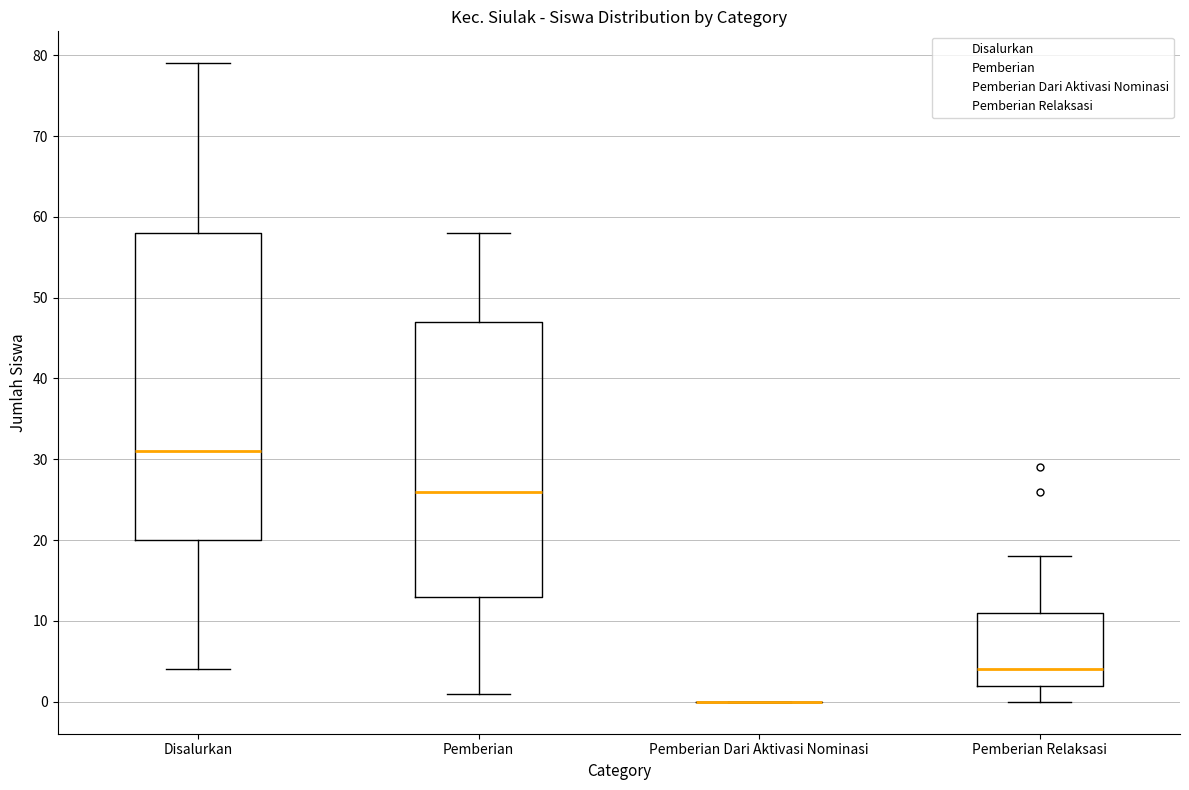

Reading left to right, read every box against the y-axis: the position of its median line, the range the box covers, and the ends of its whiskers. The values are not printed on the chart, so give them approximately, as read against the axis.

Disalurkan: median 31, box 20 to 58, whiskers 4 to 79
Pemberian: median 26, box 13 to 47, whiskers 1 to 58
Pemberian Dari Aktivasi Nominasi: box collapsed to a line at 0, whiskers 0 to 0
Pemberian Relaksasi: median 4, box 2 to 11, whiskers 0 to 18